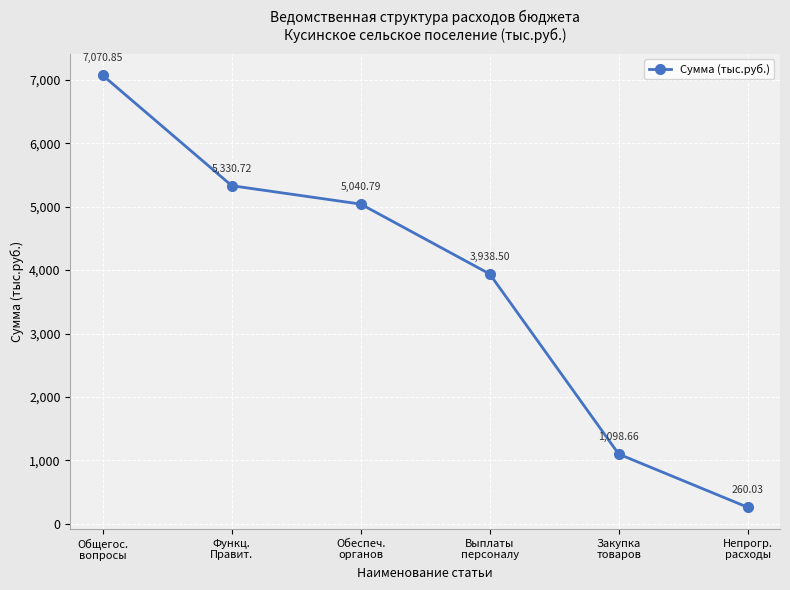

List the labels in order of value, largest first.

Общегос.
вопросы, Функц.
Правит., Обеспеч.
органов, Выплаты
персоналу, Закупка
товаров, Непрогр.
расходы